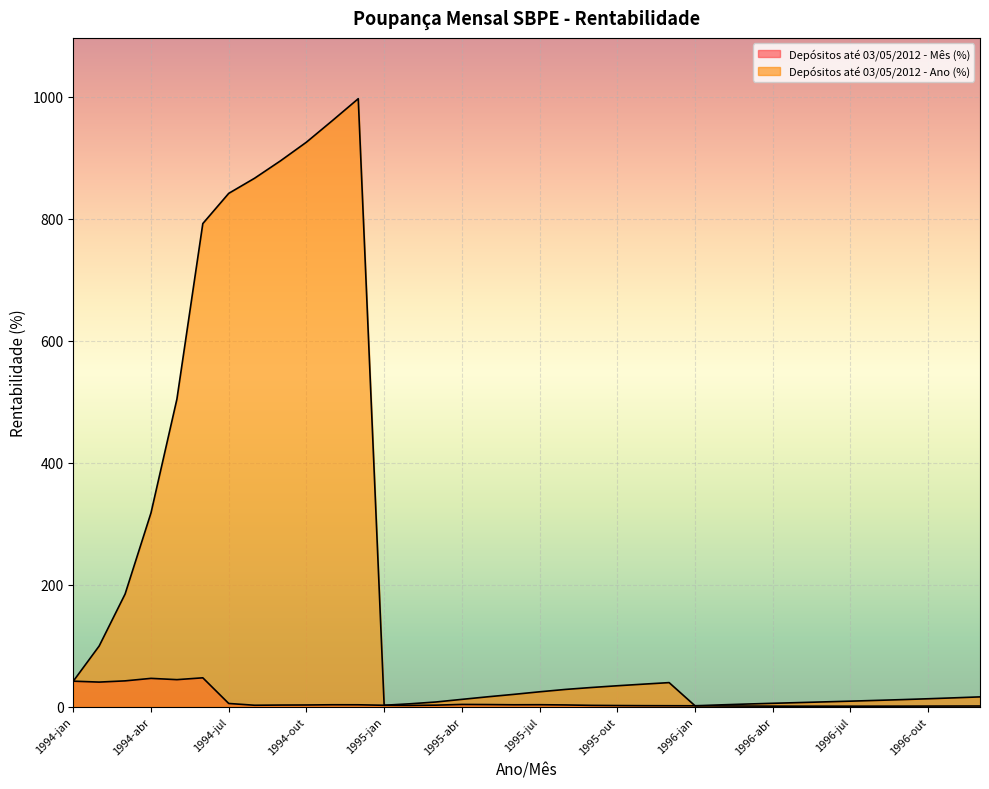

How many lines are shown in the chart?

2